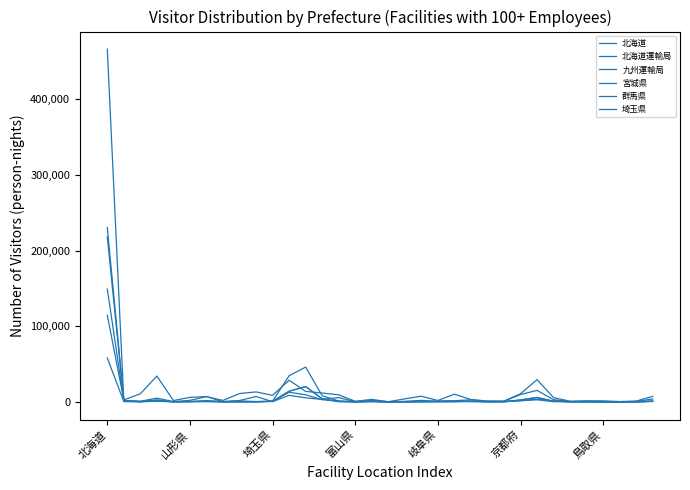

Does the chart display data point markers on the line(s)?

No